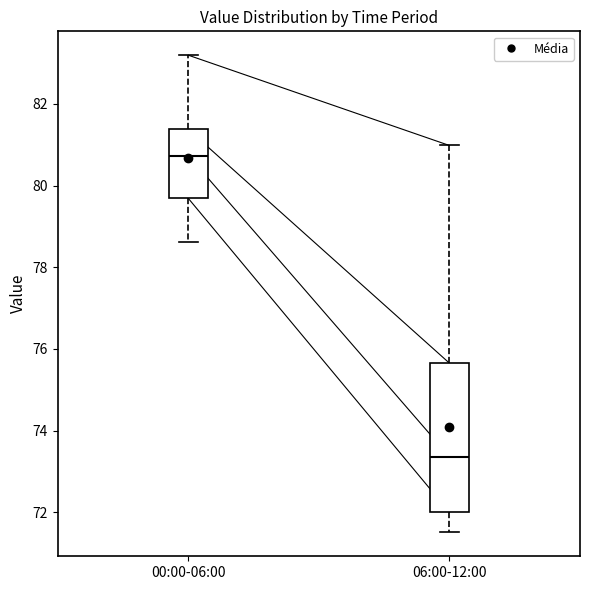

Where does the lower whisker of the box for 06:00-12:00 end on the y-axis? The values are not printed on the chart, so give them approximately, as read against the axis.

71.6